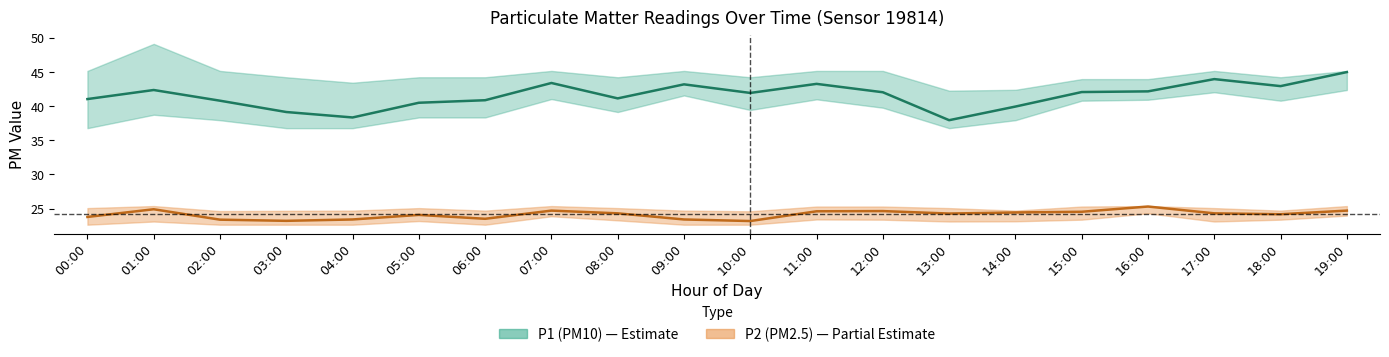

What is the label of the 15th point from the left?

14:00